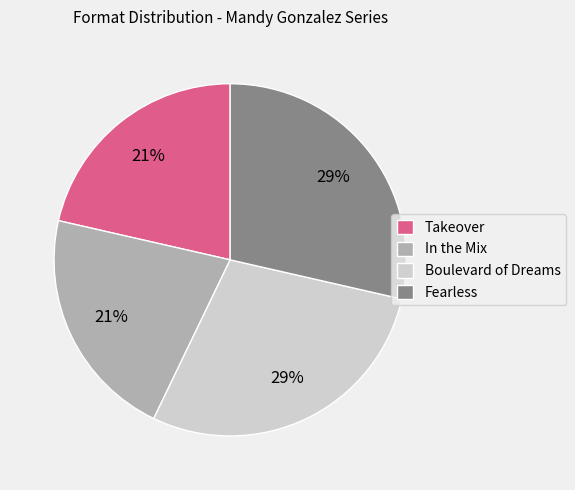

To the nearest percent, what percentage of the pie is In the Mix?

21%